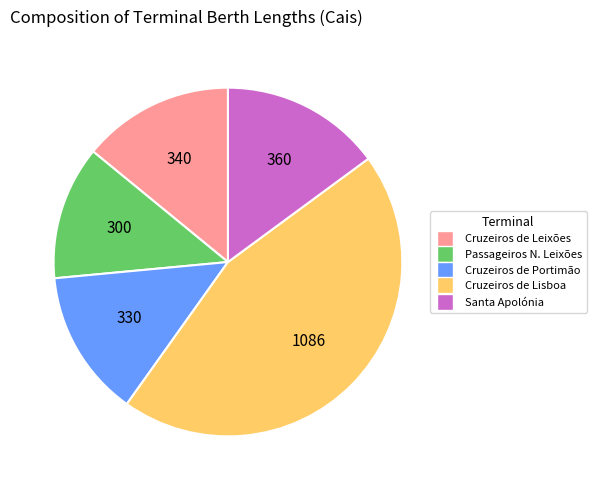

Is there a majority slice in this chart?

No